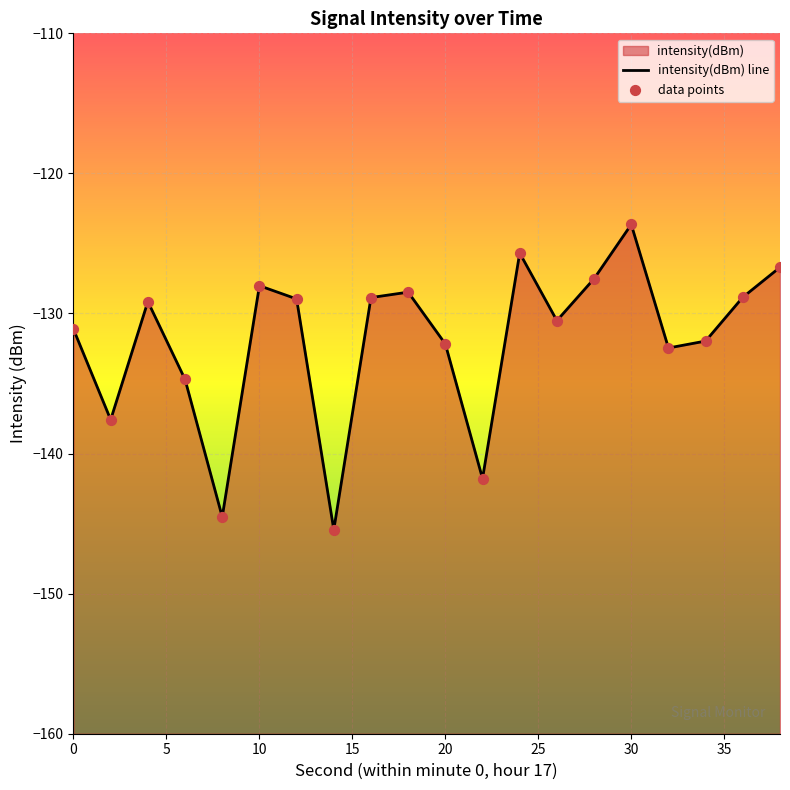

What is the change in value from 28 to 32?

-4.9